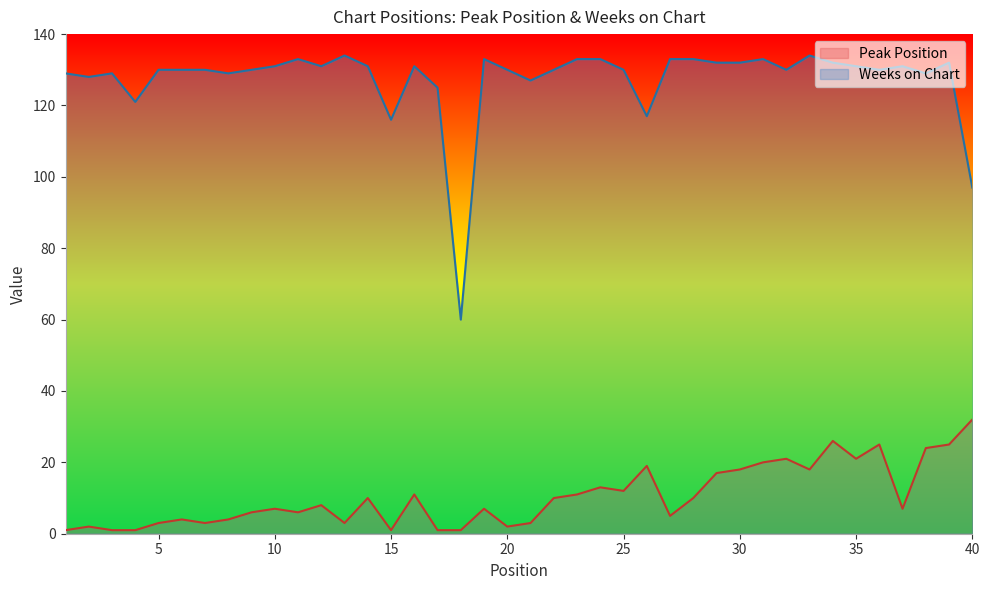

What is the total value across all series at 16?

142